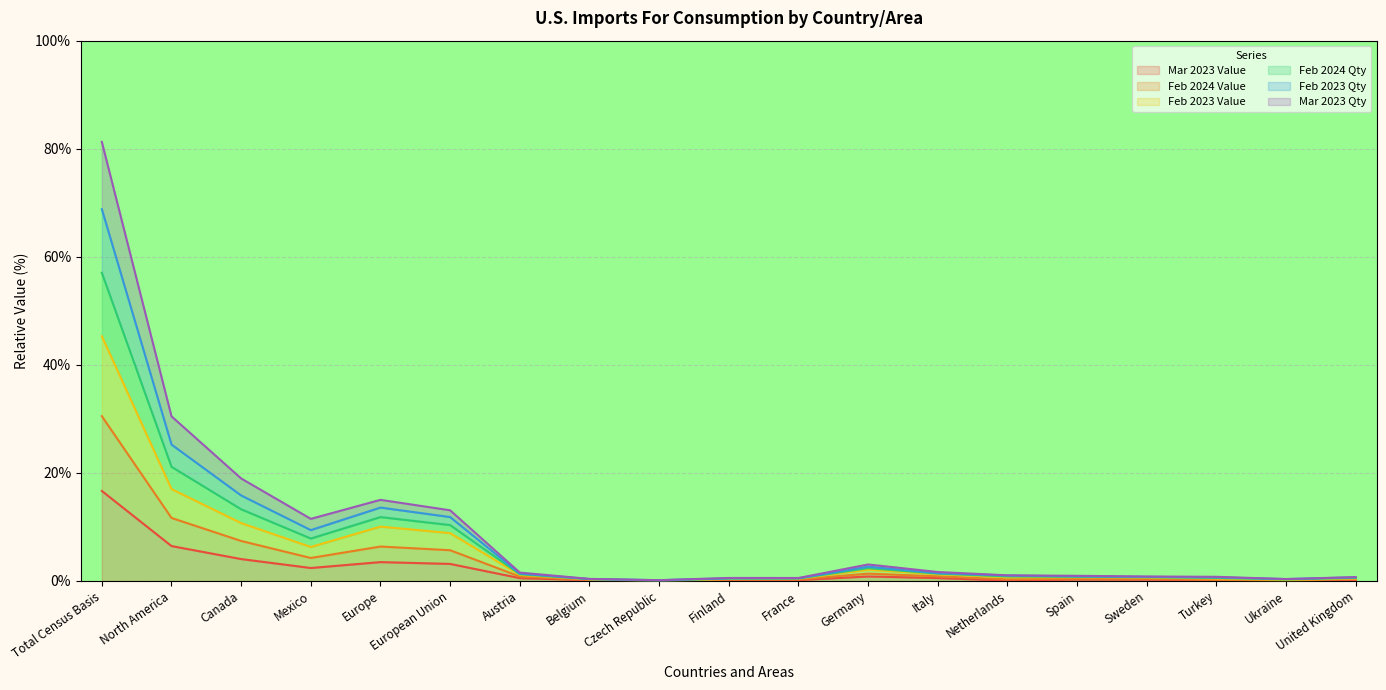

What is the spread (max minus min) of values at Ukraine?

0.3